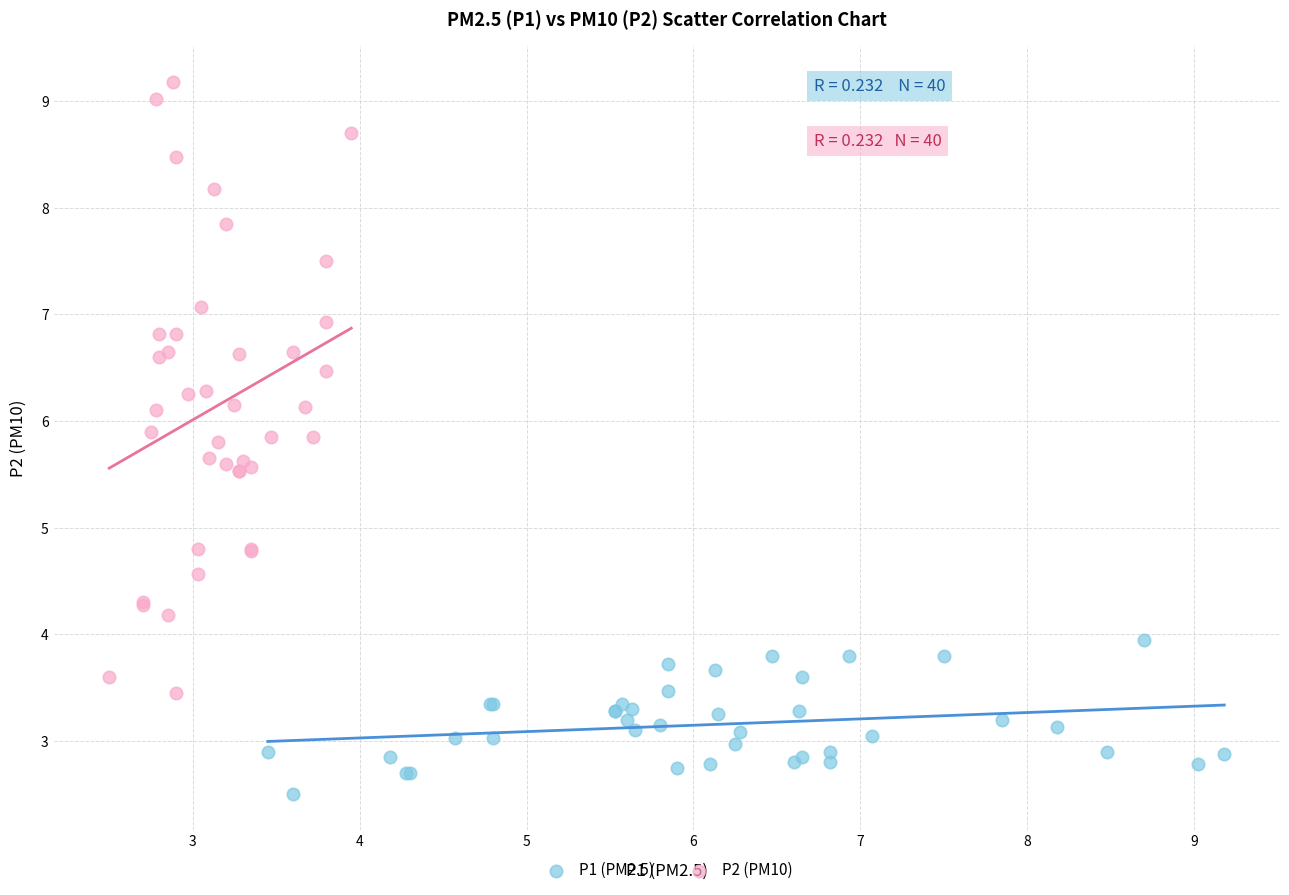

Which series has the widest spread of Y values?

P2 (PM10)